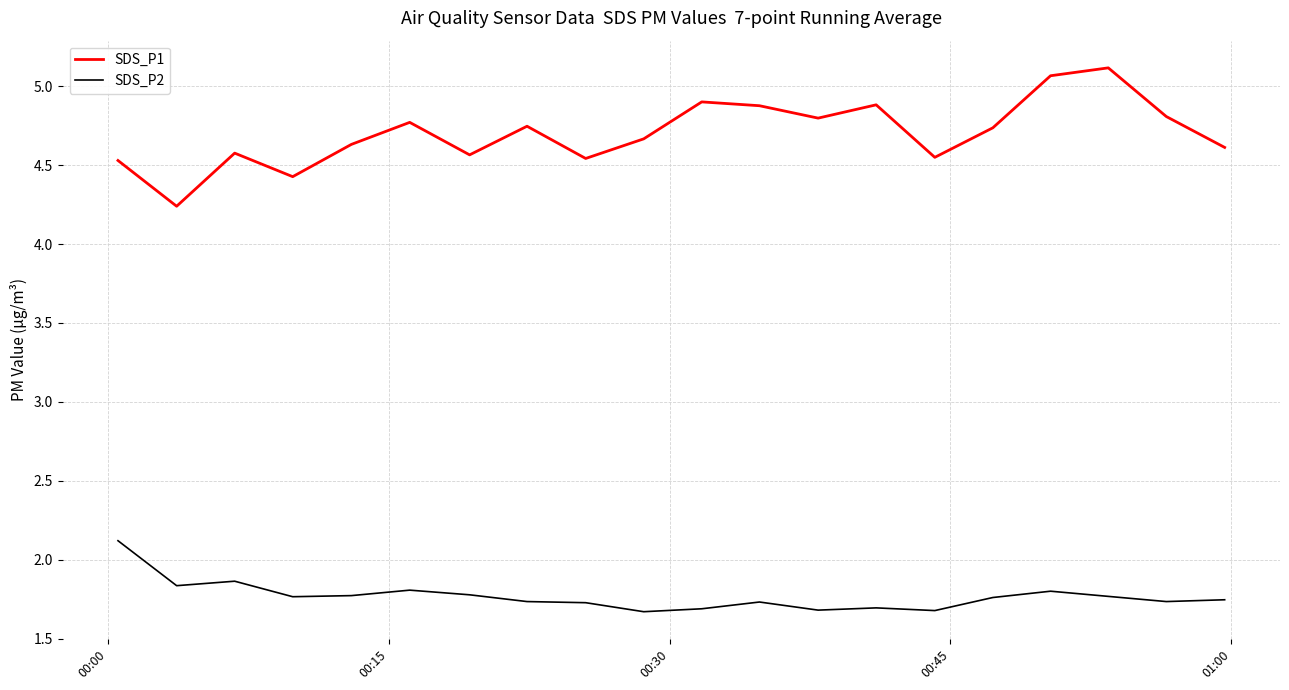

What is the difference between the maximum and second lowest values in the SDS_P2 series?

0.4